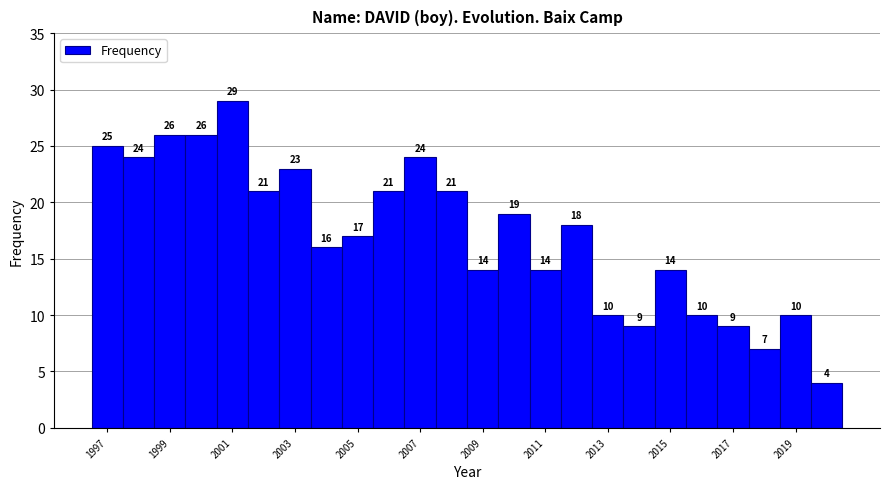

Reading left to right, transcribe this chart: for each bar, give the range it covers on the x-axis and its height. The bar edges are not printed on the chart, so give them approximately, as read against the axis.

1996.5 to 1997.5: 25
1997.5 to 1998.5: 24
1998.5 to 1999.5: 26
1999.5 to 2000.5: 26
2000.5 to 2001.5: 29
2001.5 to 2002.5: 21
2002.5 to 2003.5: 23
2003.5 to 2004.5: 16
2004.5 to 2005.5: 17
2005.5 to 2006.5: 21
2006.5 to 2007.5: 24
2007.5 to 2008.5: 21
2008.5 to 2009.5: 14
2009.5 to 2010.5: 19
2010.5 to 2011.5: 14
2011.5 to 2012.5: 18
2012.5 to 2013.5: 10
2013.5 to 2014.5: 9
2014.5 to 2015.5: 14
2015.5 to 2016.5: 10
2016.5 to 2017.5: 9
2017.5 to 2018.5: 7
2018.5 to 2019.5: 10
2019.5 to 2020.5: 4